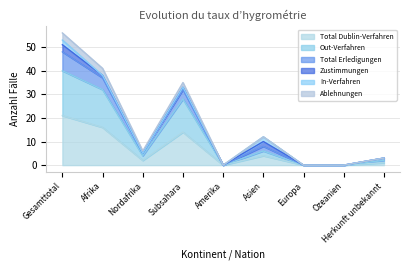

What position from the left is Subsahara?

4